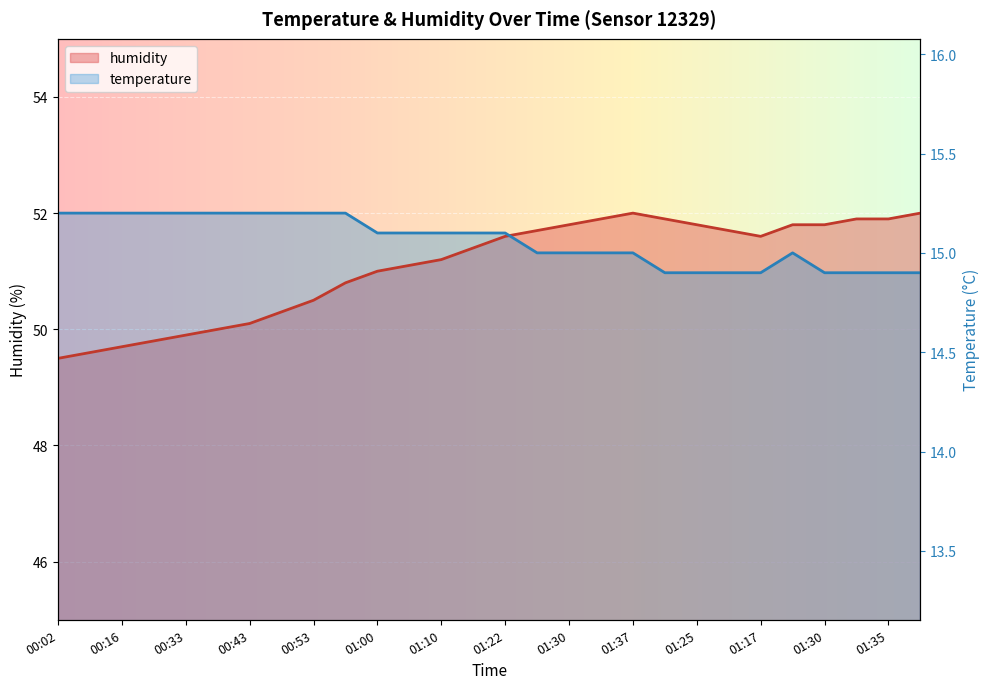

Between 00:53 and 00:21, which is larger?

00:53